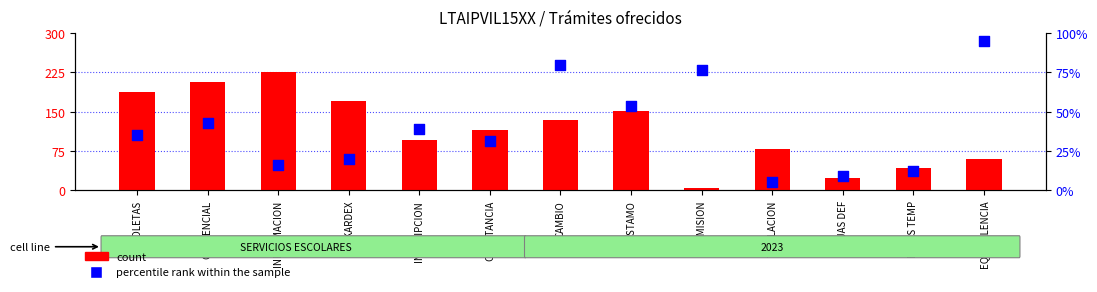

Which series contains the highest Y value?

count